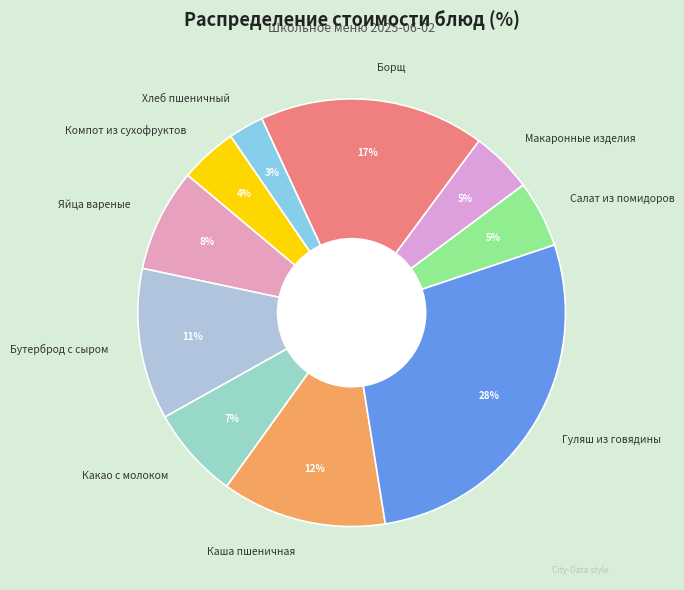

To the nearest percent, what is the difference between the largest and smallest slice percentages?

25%